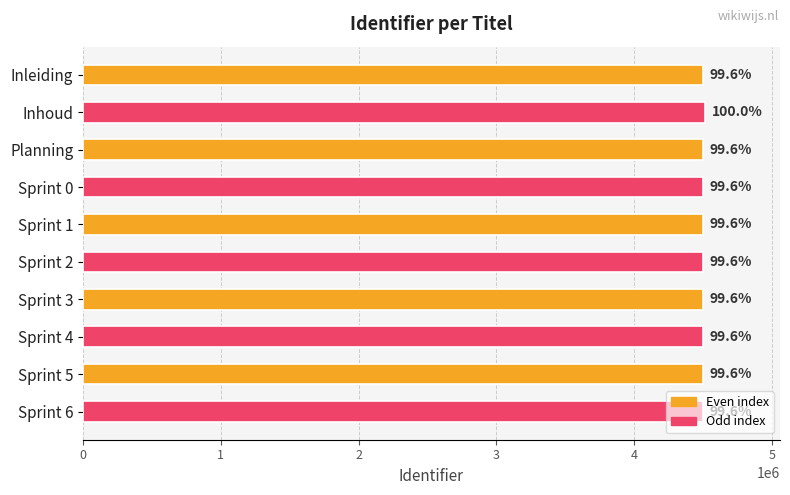

Where does the data first go above 4498645?

Inhoud